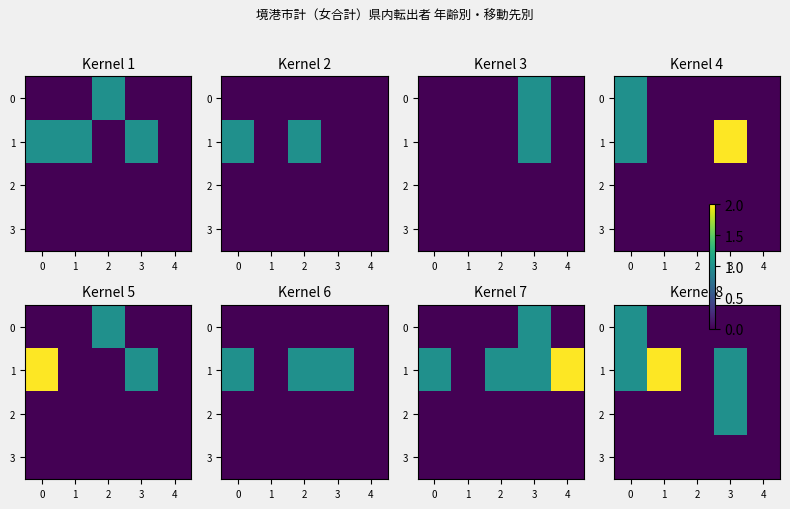

What is the spread (max minus min) of values at 3?

1